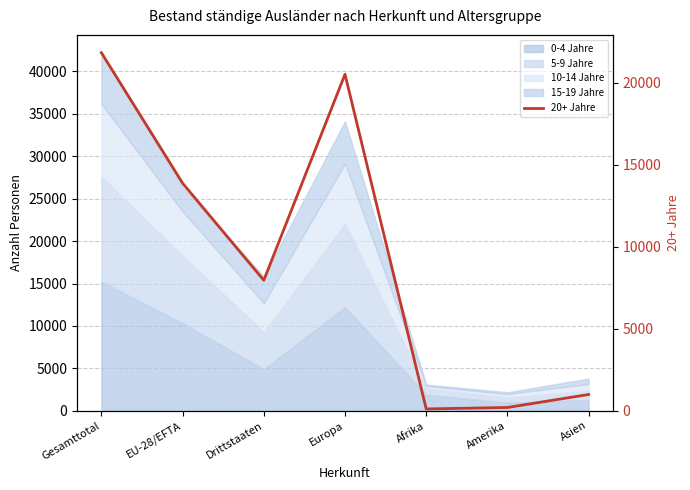

How many lines are shown in the chart?

1